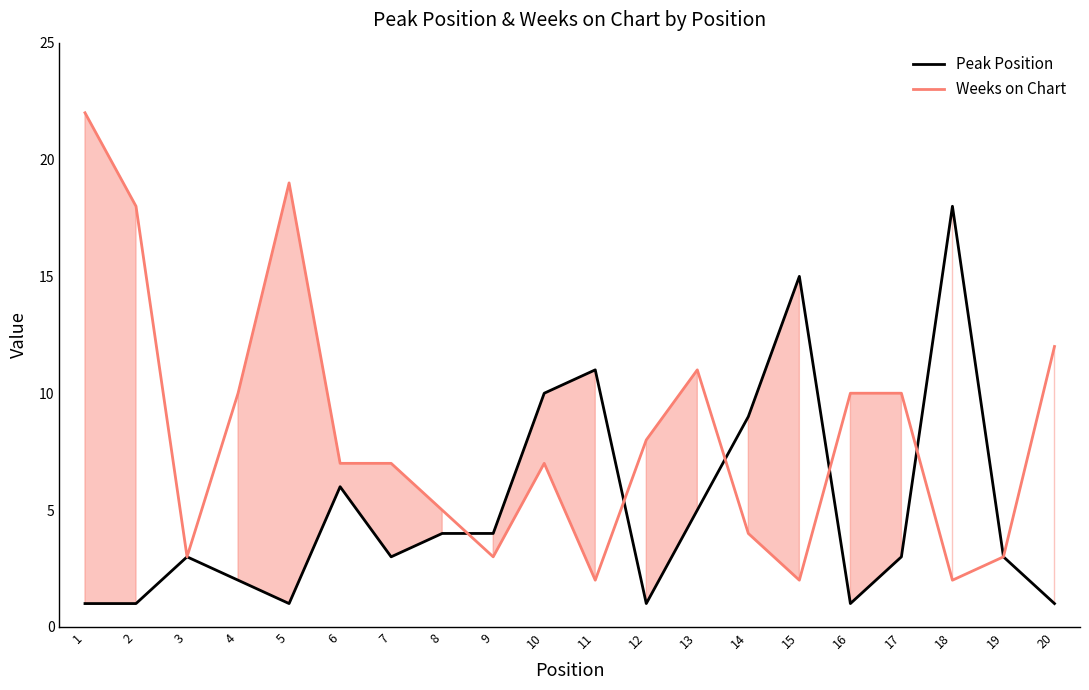

List the series in order of their overall mean, highest first.

Weeks on Chart, Peak Position